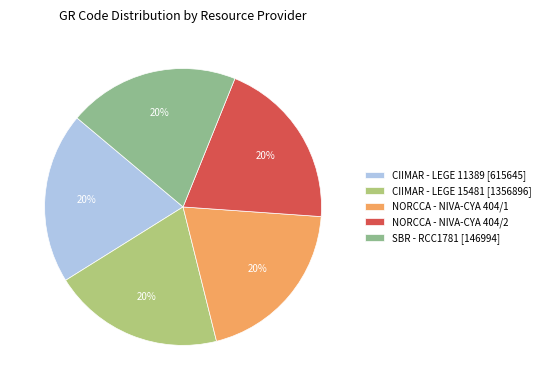

The CIIMAR - LEGE 15481 [1356896] slice represents 7% of the pie. True or false?

False